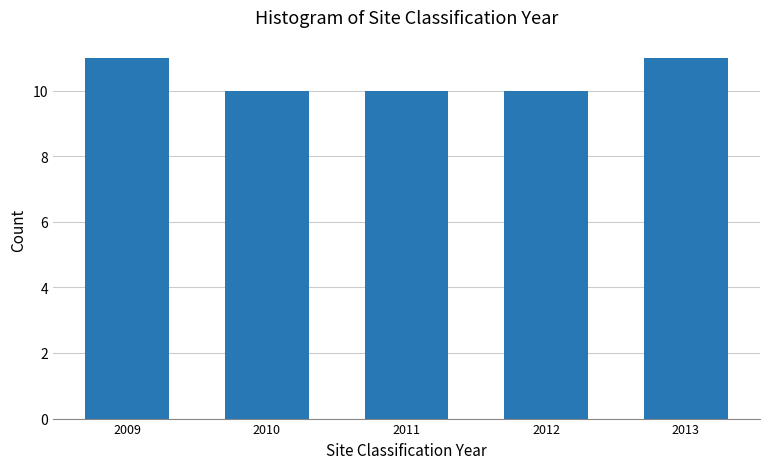

Reading right to left, what are all the values shown in this chart?

11	10	10	10	11